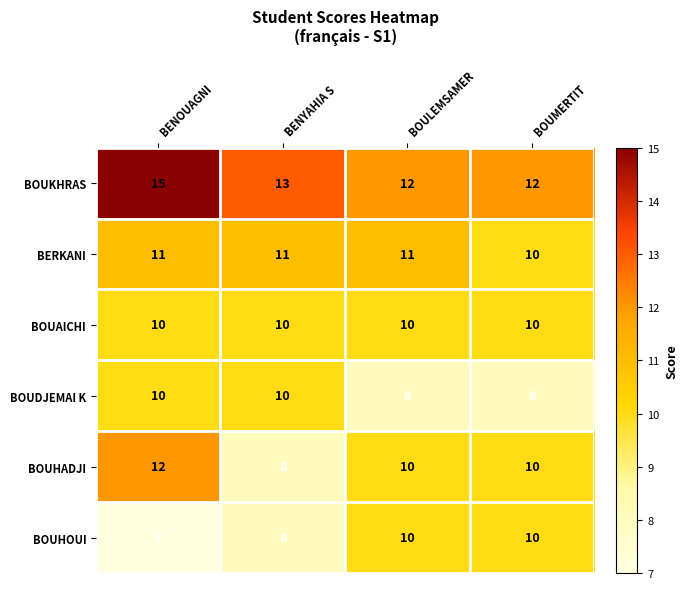

What is the total value across all series at BOUMERTIT?

60